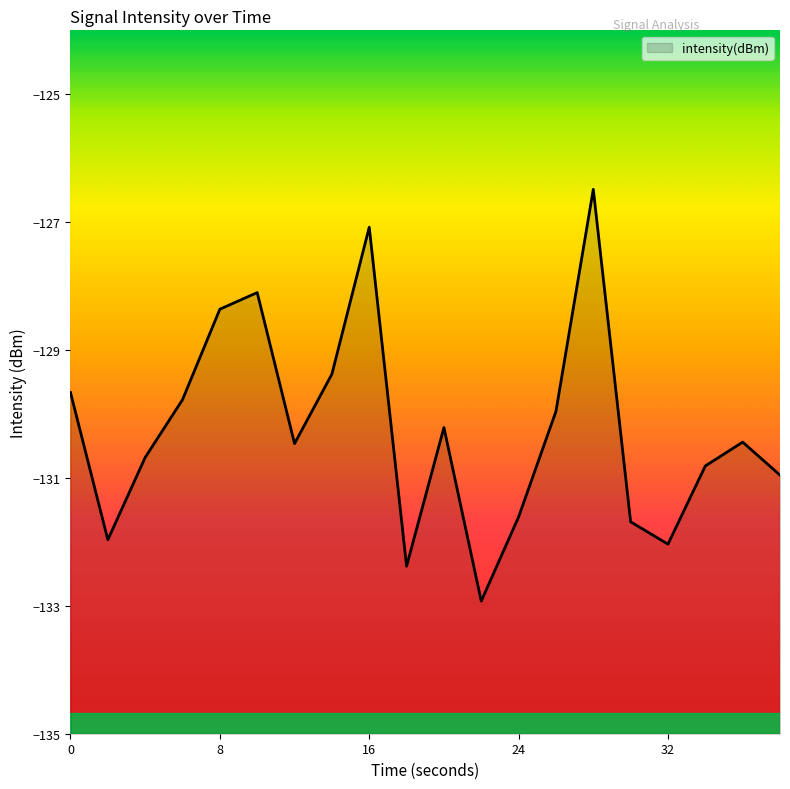

Which label corresponds to the smallest value in the chart?

22